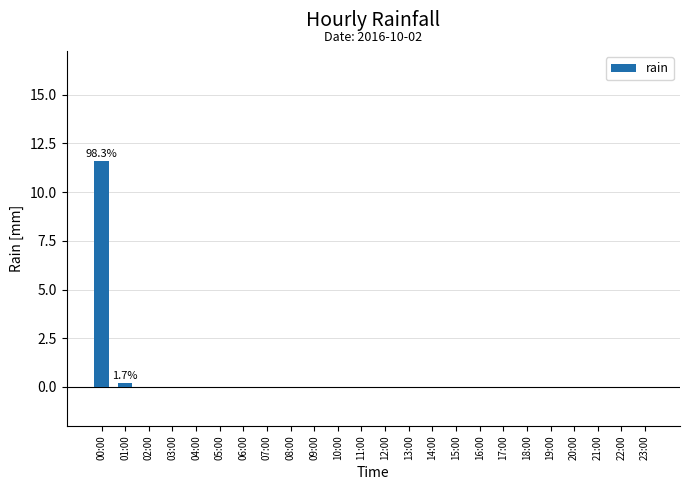

What is the sum of all values?

11.8